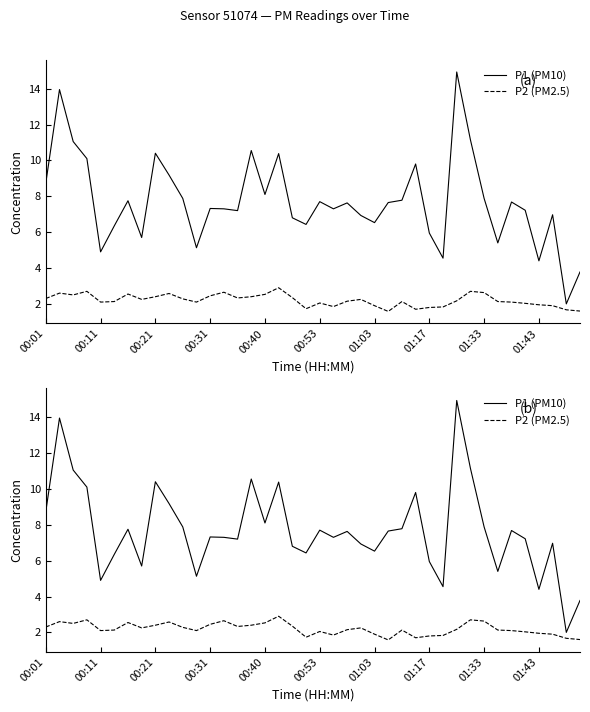

Is this an area chart (filled region under the line)?

No